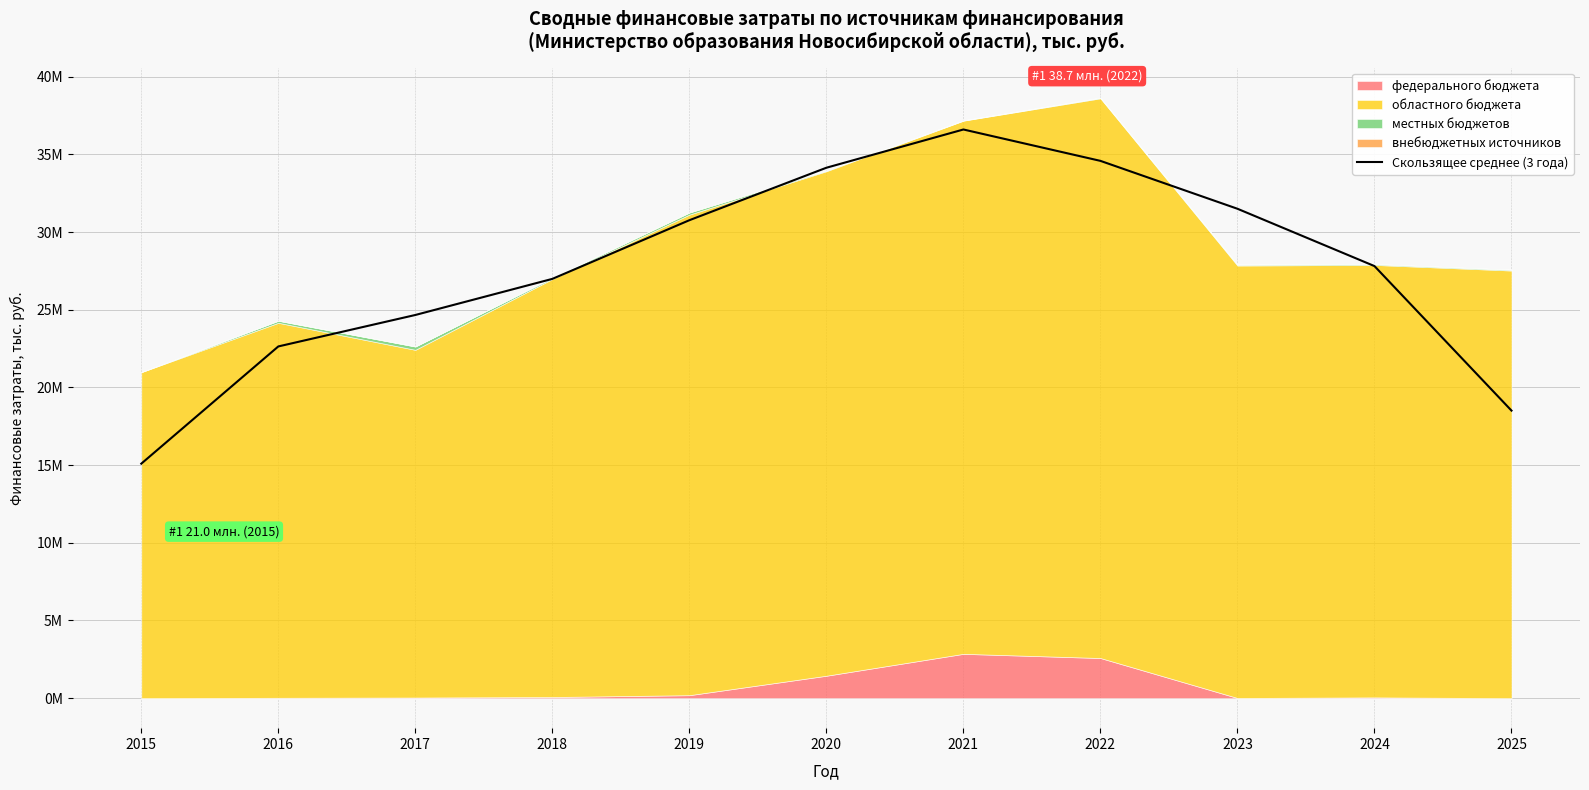

Reading right to left, list all the values displayed in this chart.

2025=18510308.7	2024=27813015.5	2023=31503400.0	2022=34586111.1	2021=36606212.5	2020=34144437.2	2019=30766622.1	2018=26989789.8	2017=24665543.5	2016=22640660.5	2015=15094684.6